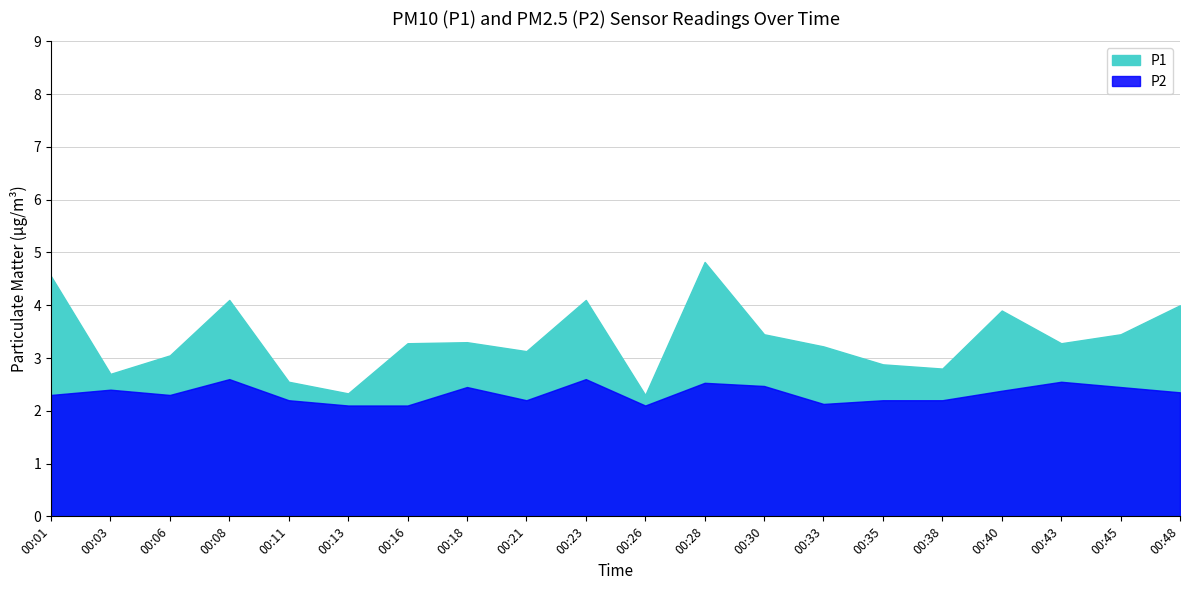

True or false: P1 has a value of 2.9 at 00:35.

True